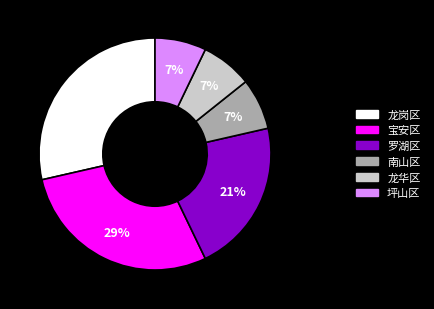

Does 宝安区 account for over 50% of the chart?

No